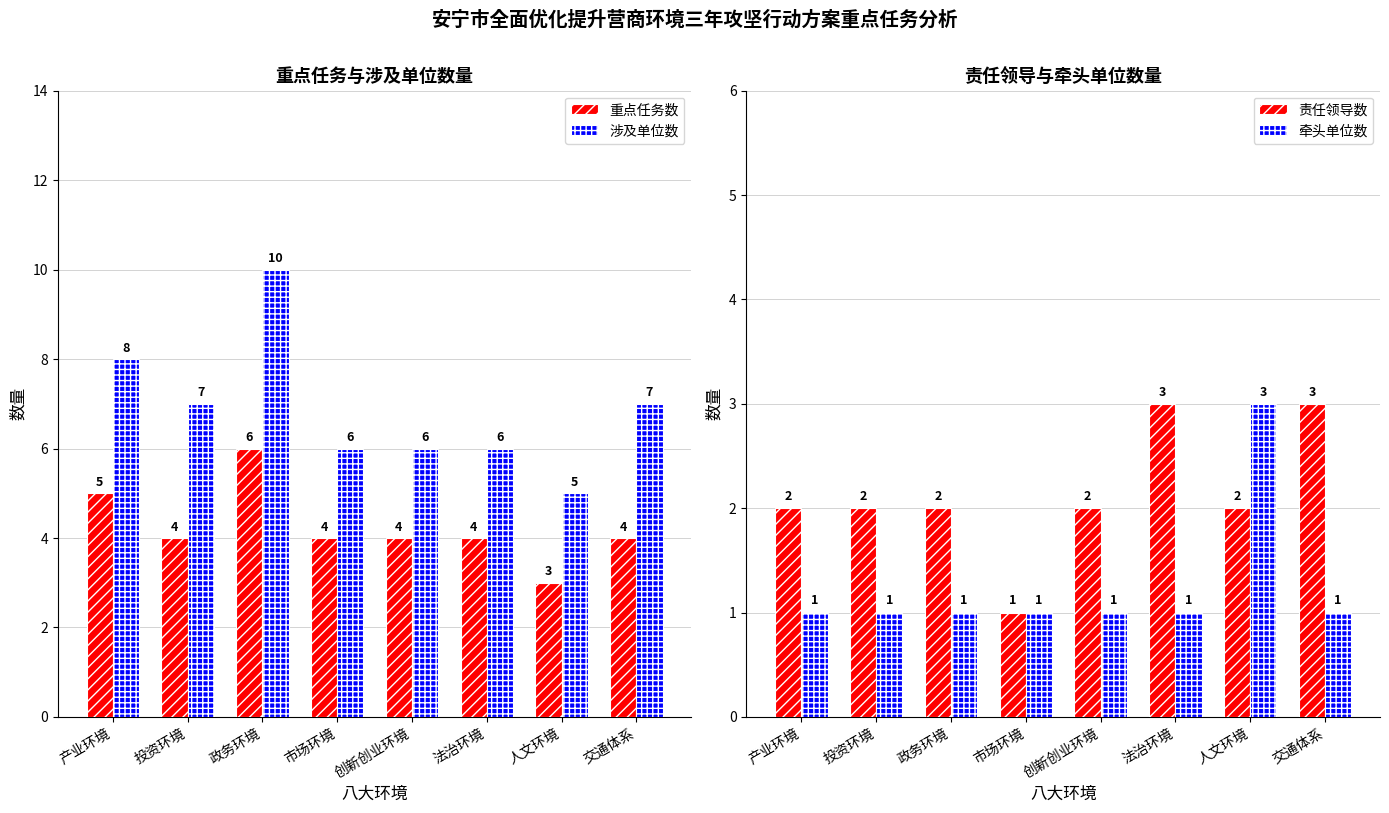

Reading right to left, list all the values displayed in this chart.

重点任务数: 4	3	4	4	4	6	4	5
涉及单位数: 7	5	6	6	6	10	7	8
责任领导数: 3	2	3	2	1	2	2	2
牵头单位数: 1	3	1	1	1	1	1	1